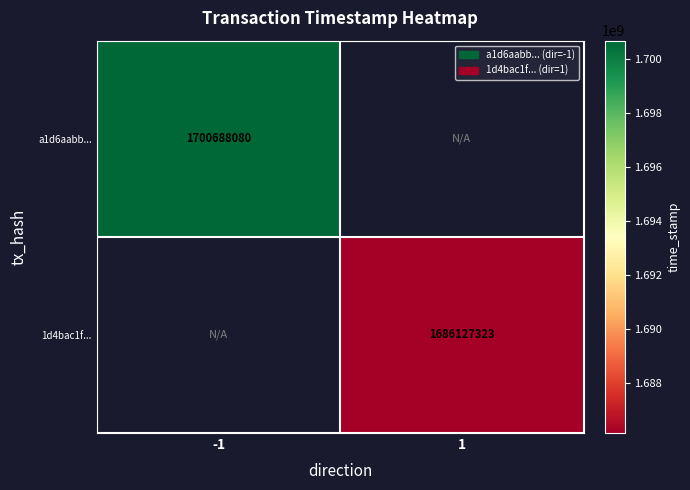

The 1d4bac1f... series shows 2679000065 at 1. True or false?

False